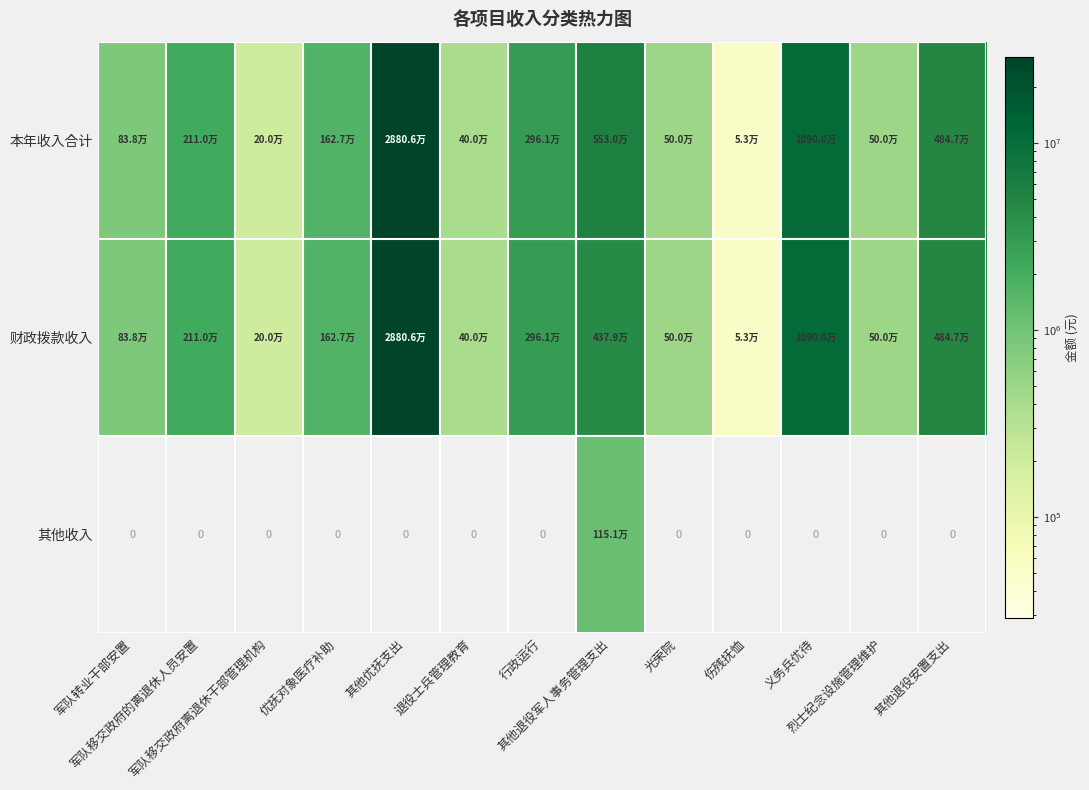

What is the approximate value of 本年收入合计 at 义务兵优待?

10900500.0